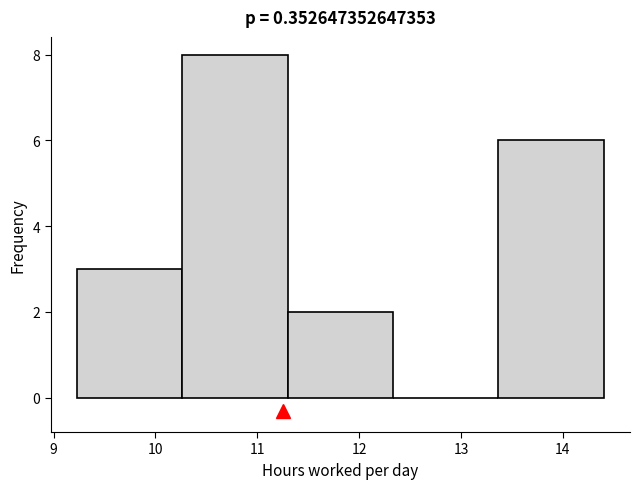

Reading left to right, list every bar in this chart as the range it spans on the x-axis followed by its height. Neither the bar edges nor the heights are printed on the chart, so give them approximately, as read against the axes.

9.2 to 10.3: 3
10.3 to 11.3: 8
11.3 to 12.3: 2
12.3 to 13.4: 0
13.4 to 14.4: 6